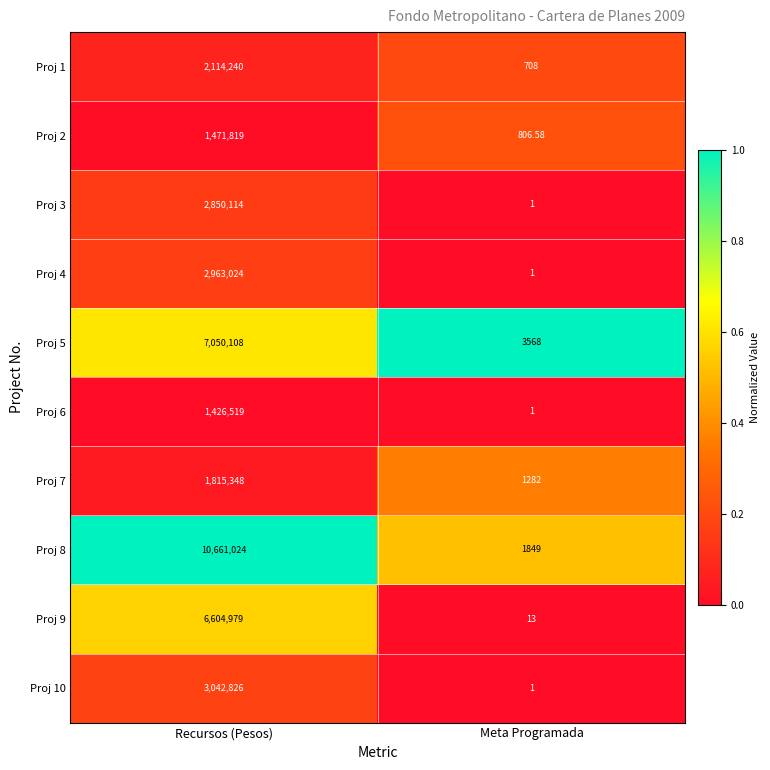

Which series has the largest range (max minus min)?

Proj 8